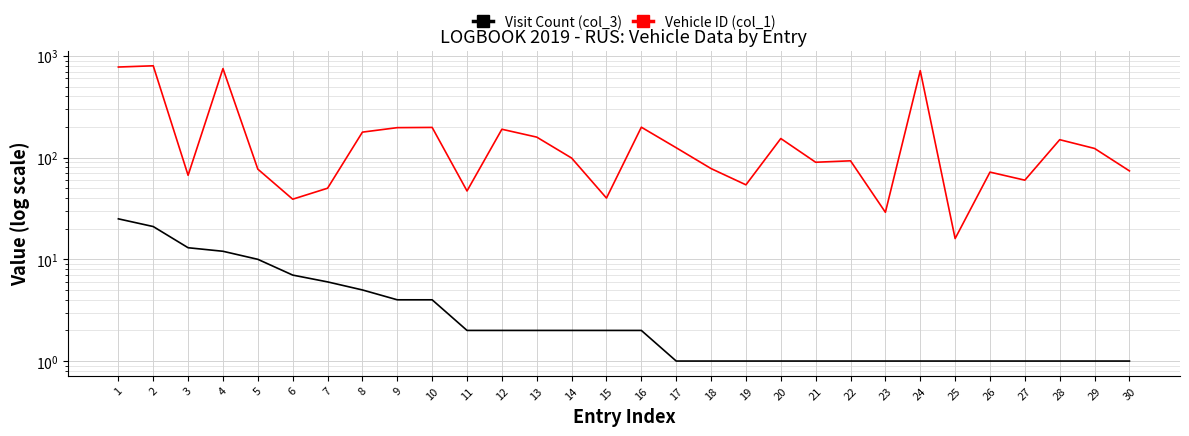

Which label corresponds to the largest value in the chart?

2